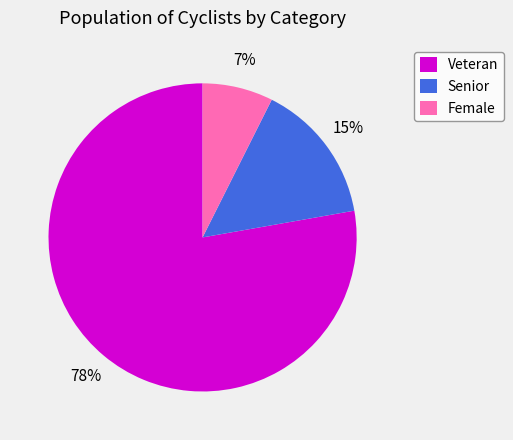

Is there a majority slice in this chart?

Yes